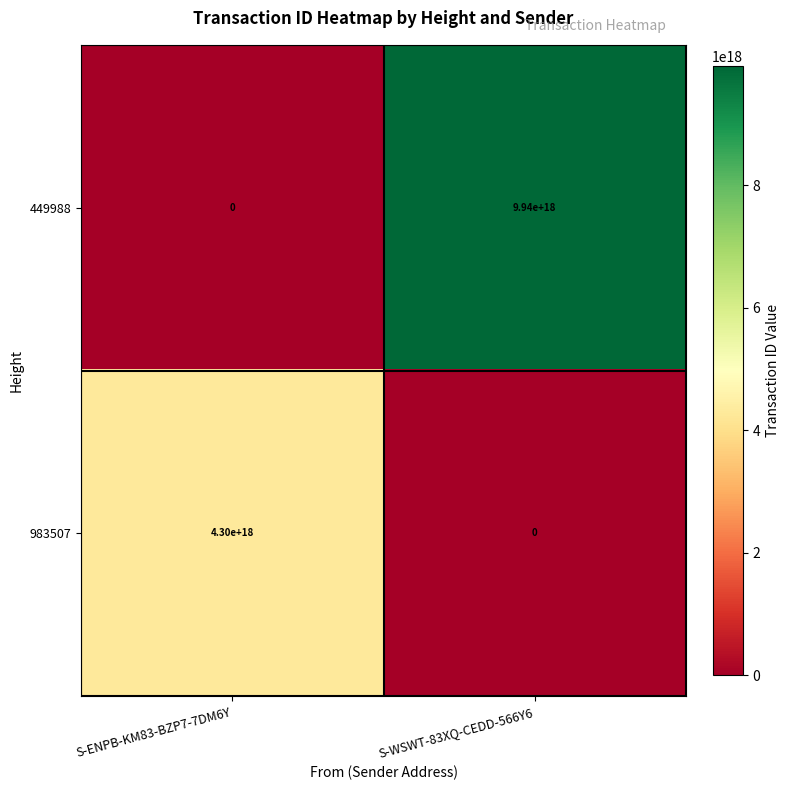

Which series has the widest spread of values?

449988